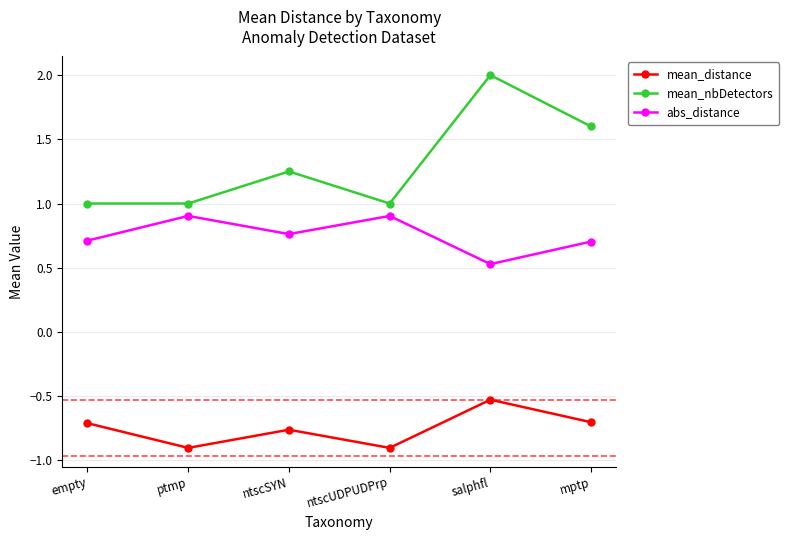

What is the lowest value of the abs_distance series?

0.5